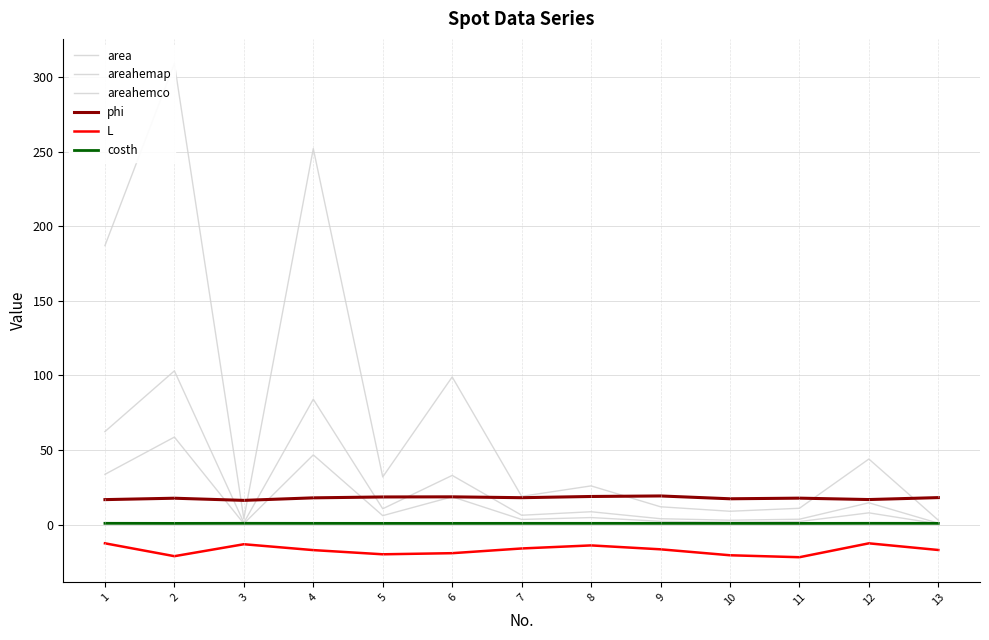

Is it true that areahemap equals 0.5 at 13?

False